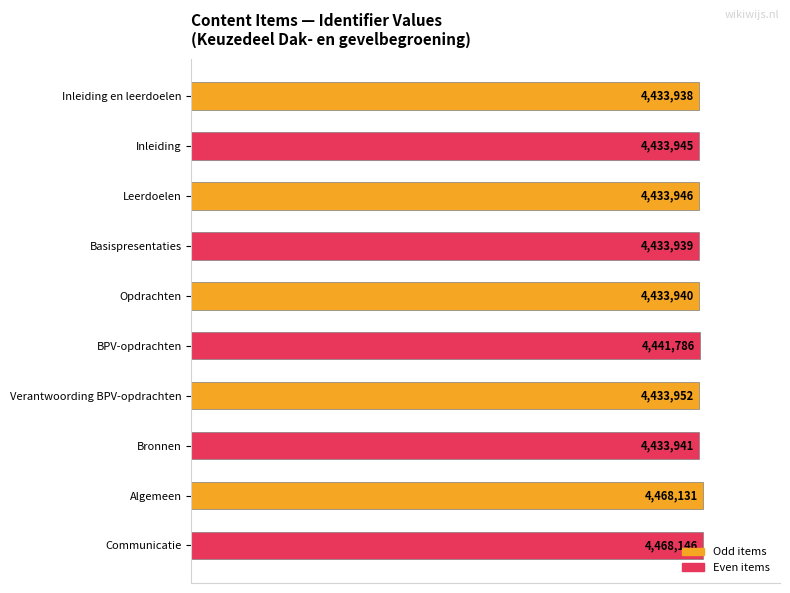

How many bars are there in total?

10